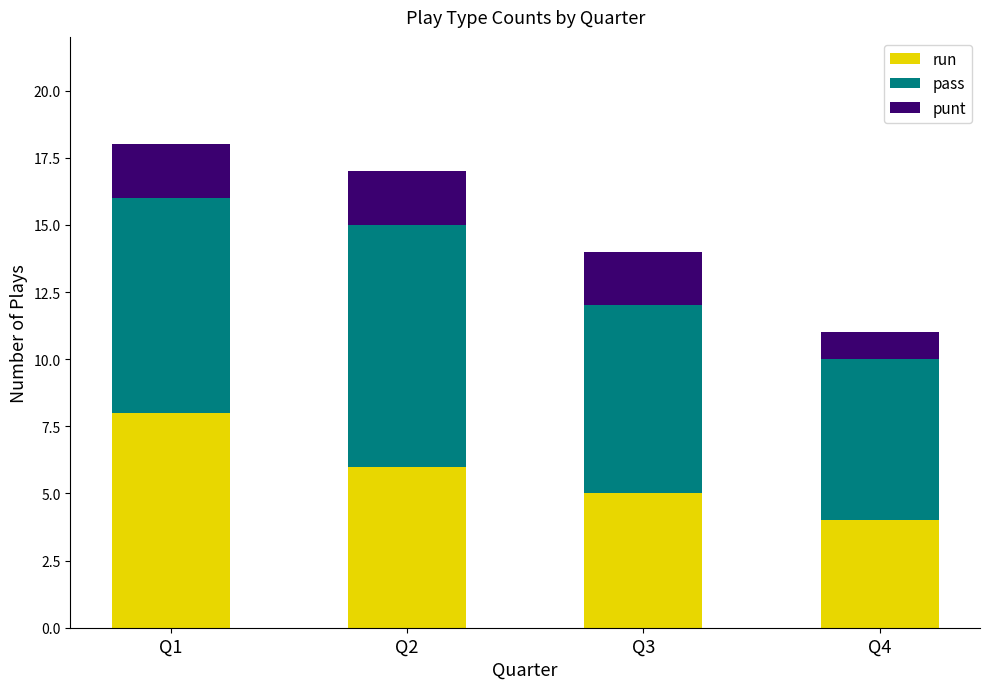

What is the total value across all series at Q4?

11